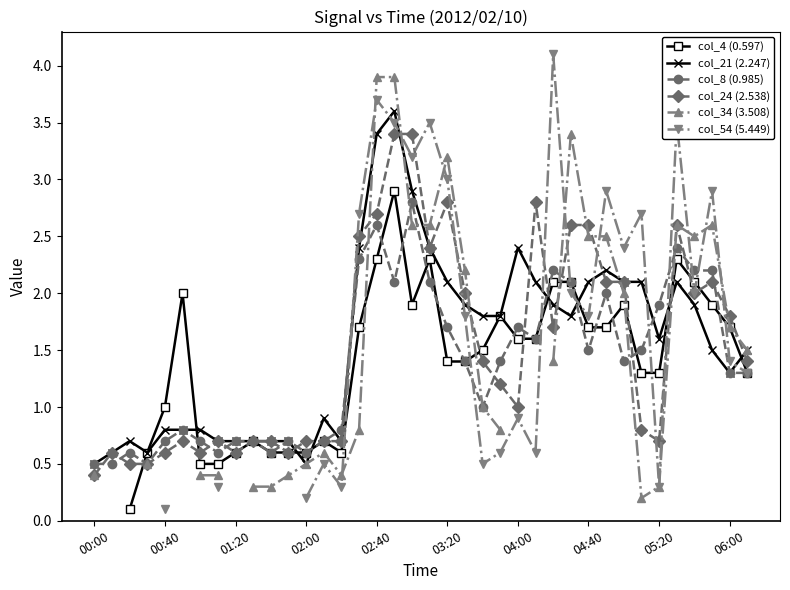

Is it true that col_24 (2.538) equals 1.0 at 04:00?

True